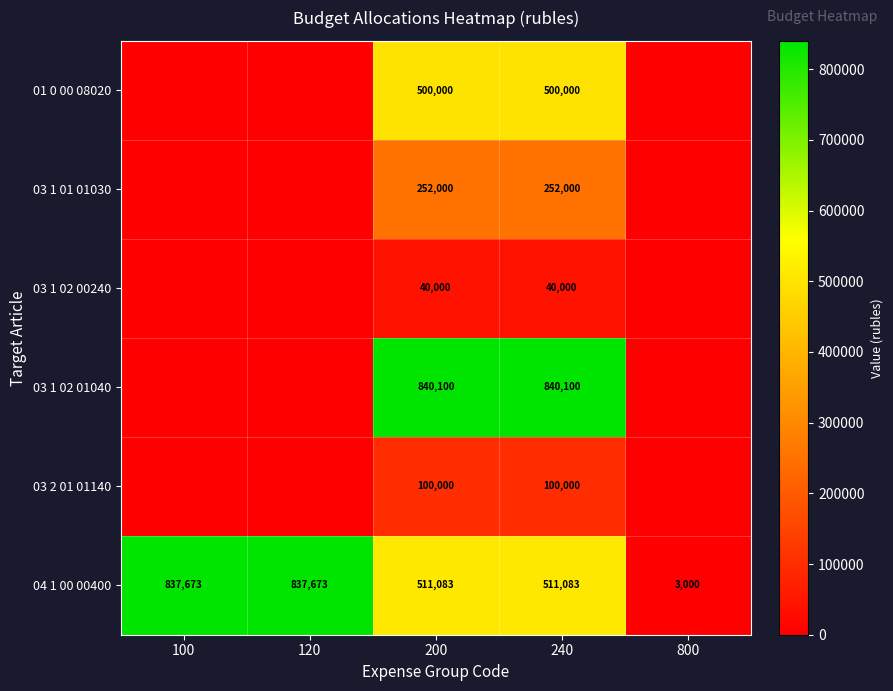

True or false: 03 1 01 01030 has a value of 252000 at 240.

True